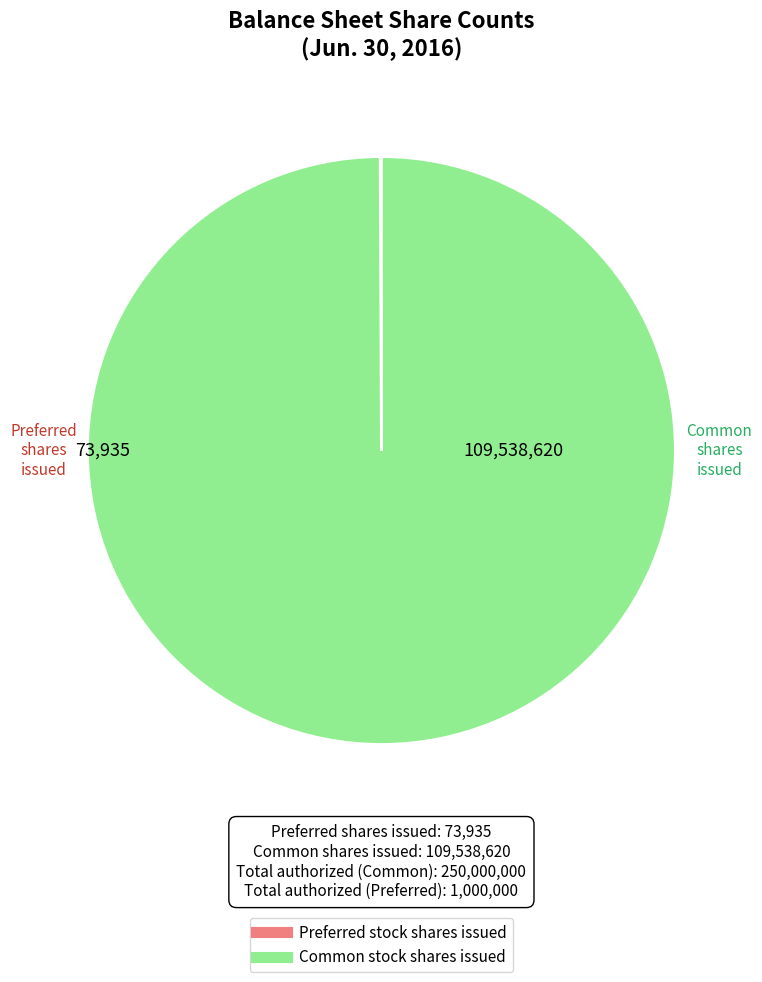

Is there a majority slice in this chart?

Yes